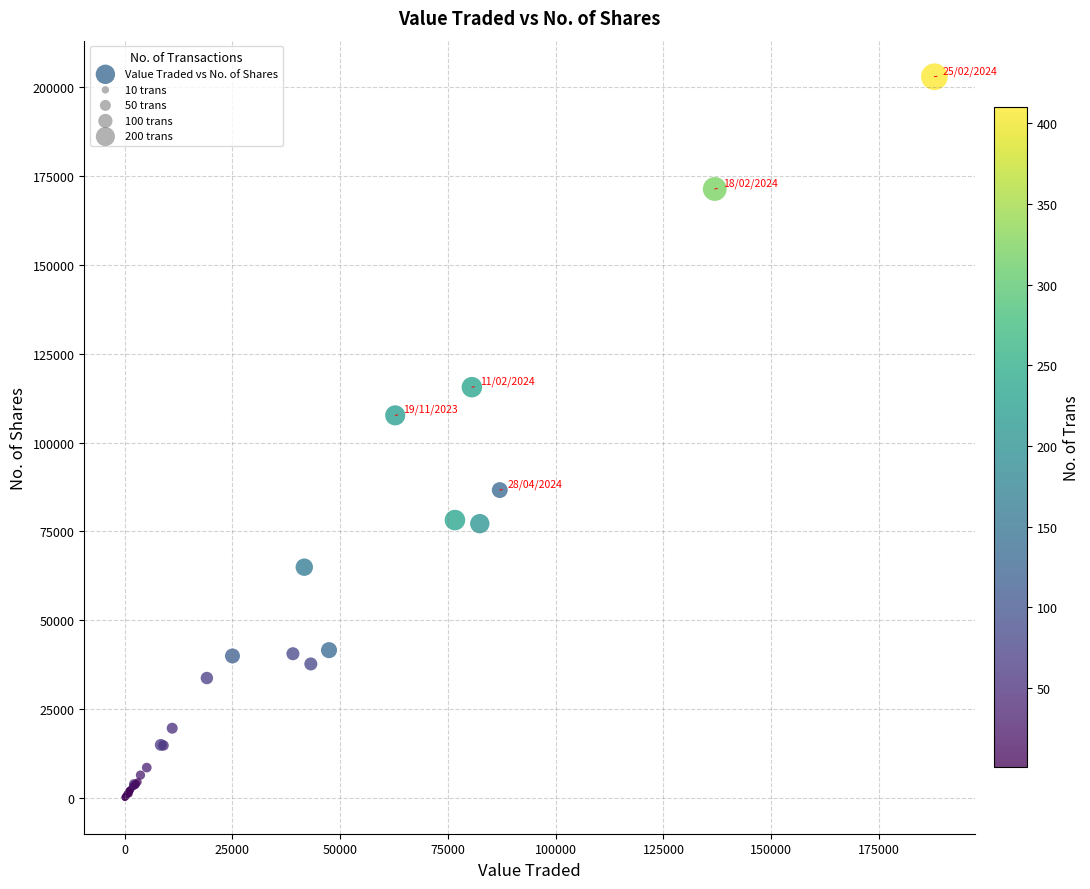

What Y value in the scatter plot is closest to 101521?

107672